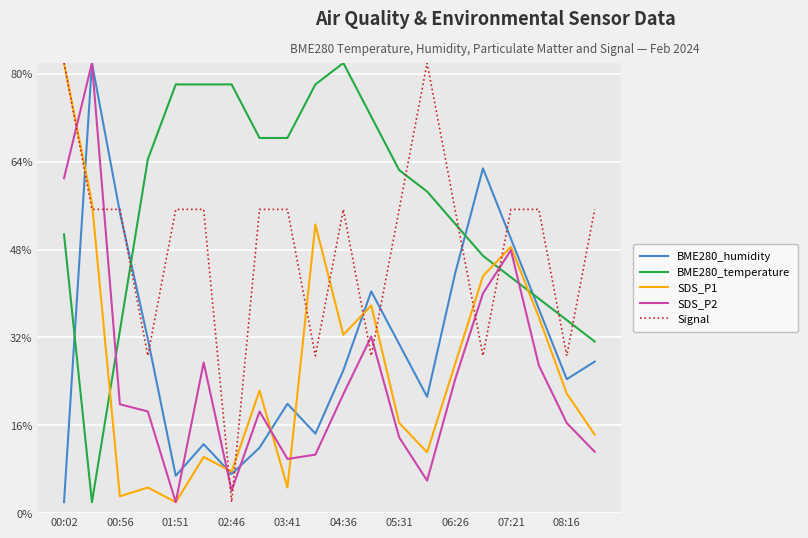

What is the smallest value displayed?

2.0